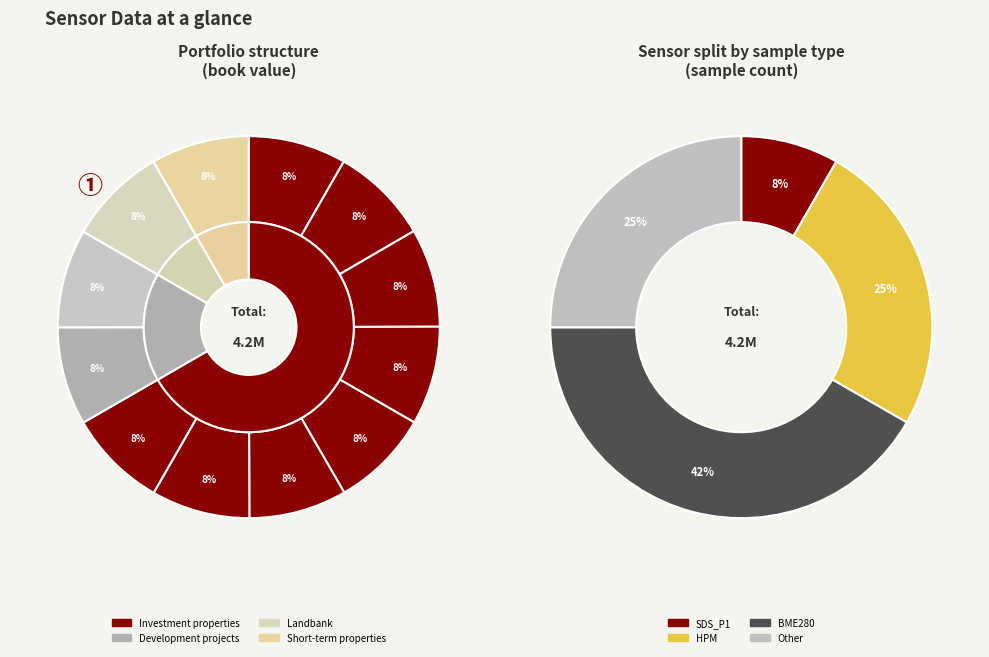

To the nearest percent, what percentage of the pie is 28/959?

8%